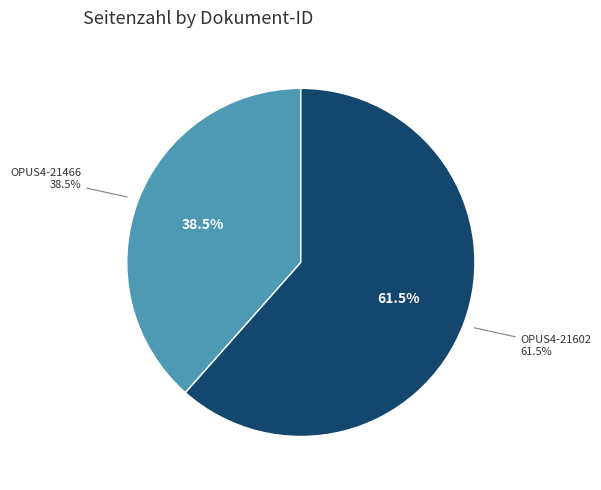

What is the largest slice in the pie chart?

OPUS4-21602